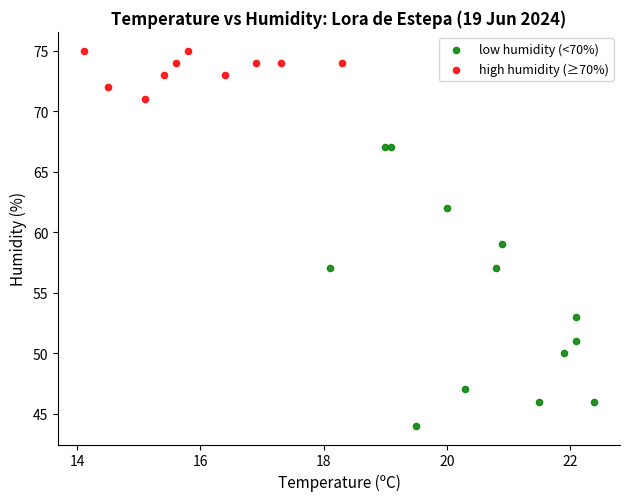

Which series has the largest Y range (max minus min)?

low humidity (<70%)